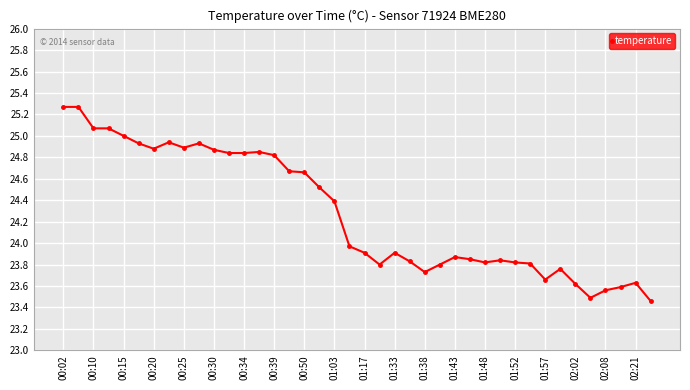

What is the difference between the maximum and minimum values?

1.8